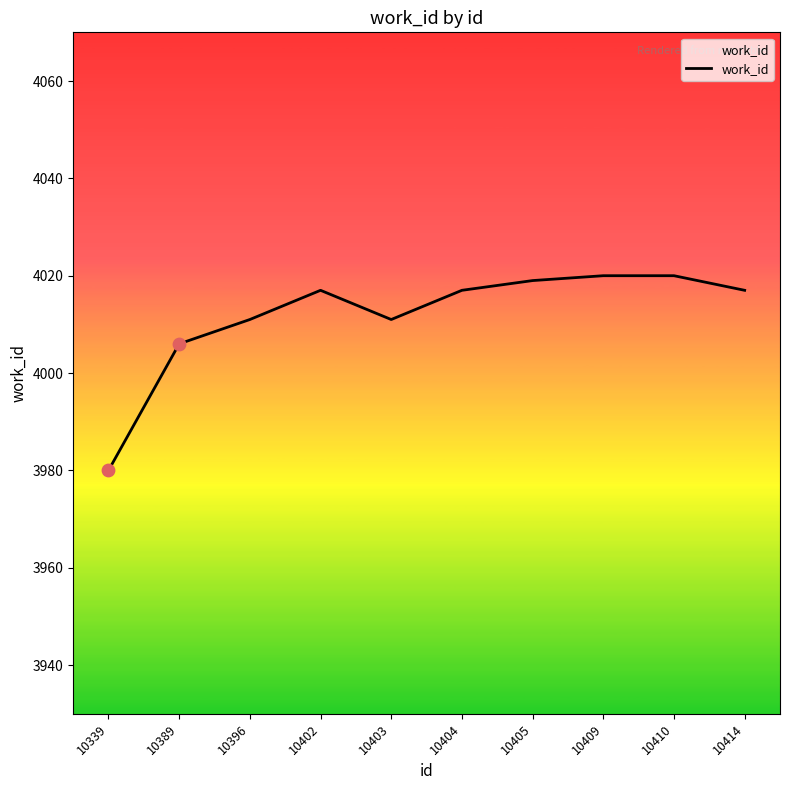

Which has a higher value, 10404 or 10339?

10404